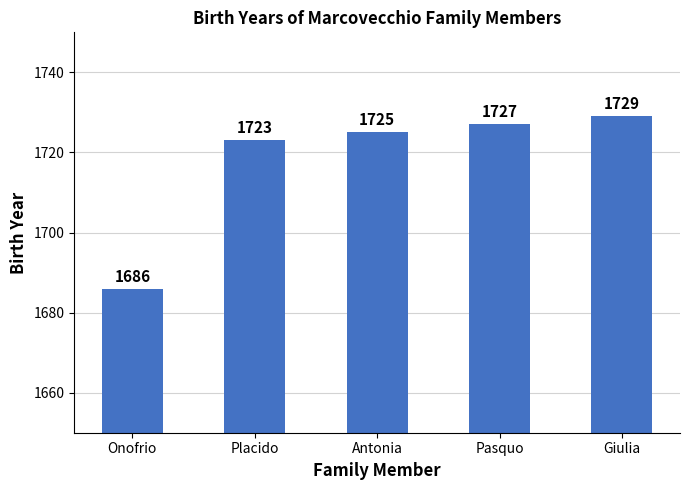

Count the number of data series in this chart.

1